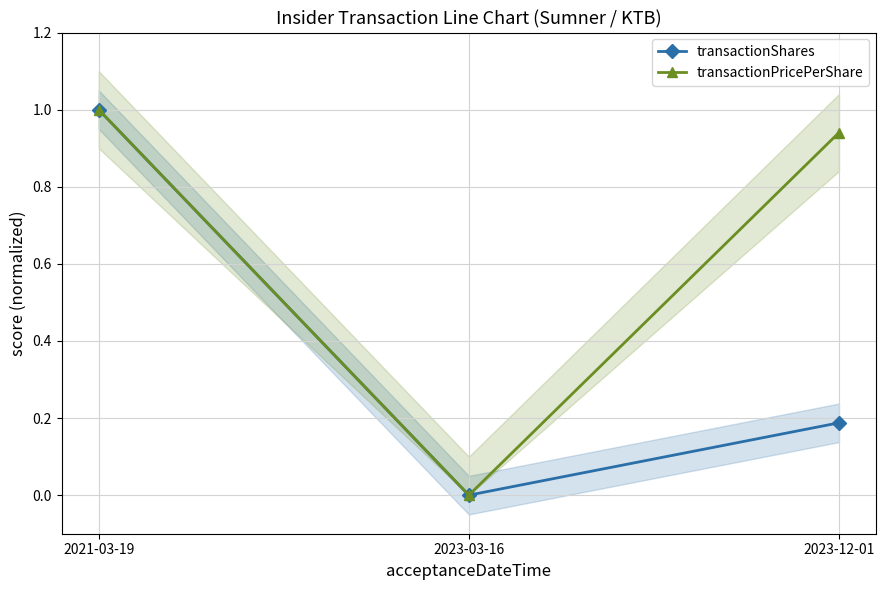

Reading left to right, what are all the values shown in this chart?

transactionShares: 1.0	0.0	0.2
transactionPricePerShare: 1.0	0.0	0.9